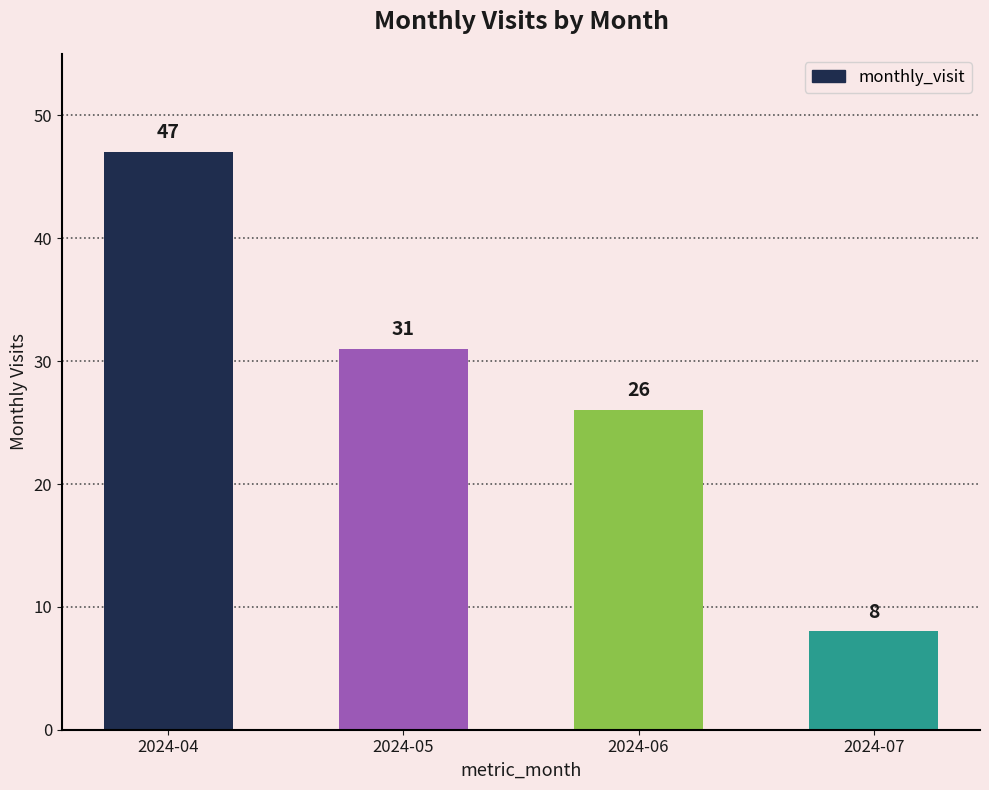

What is the difference between the maximum and minimum values?

39